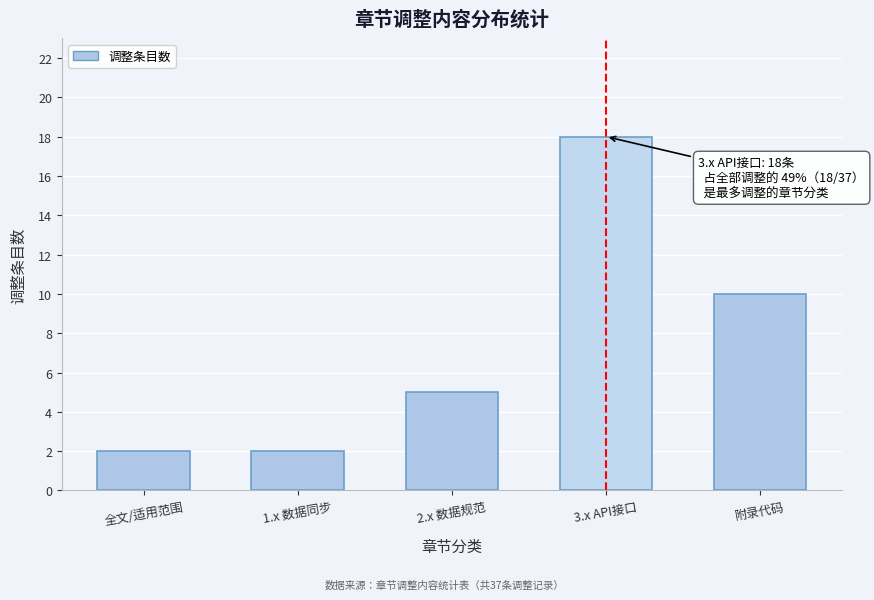

Reading right to left, list all the values displayed in this chart.

附录代码=10	3.x API接口=18	2.x 数据规范=5	1.x 数据同步=2	全文/适用范围=2